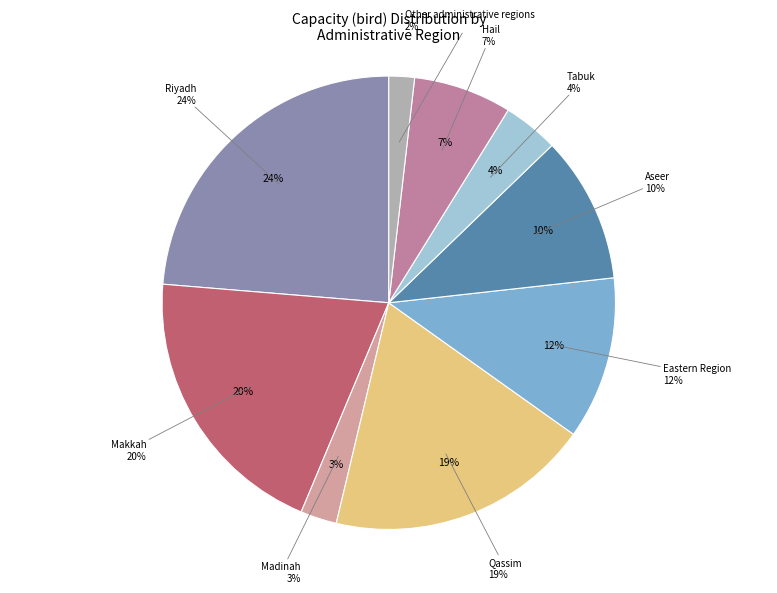

Count the number of slices in the pie.

9